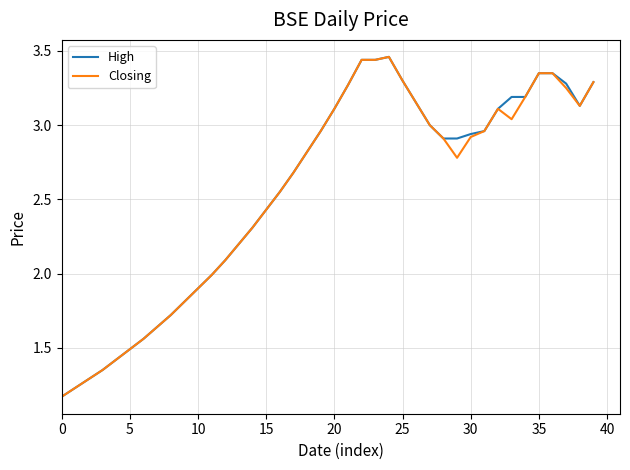

How many lines are shown in the chart?

2